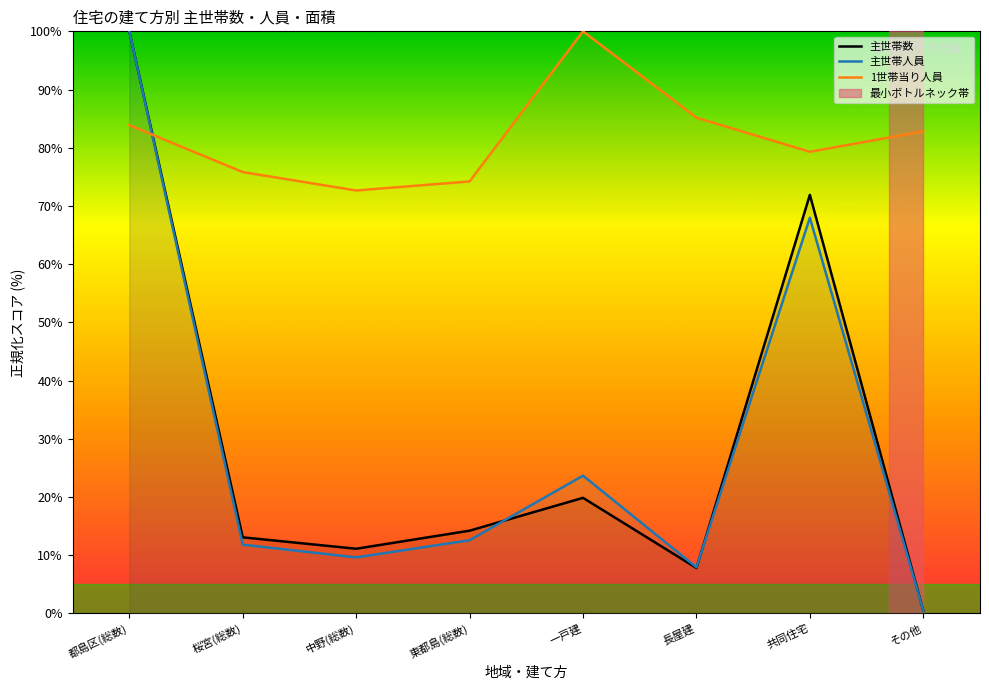

Which category has the highest value across all series?

都島区(総数)